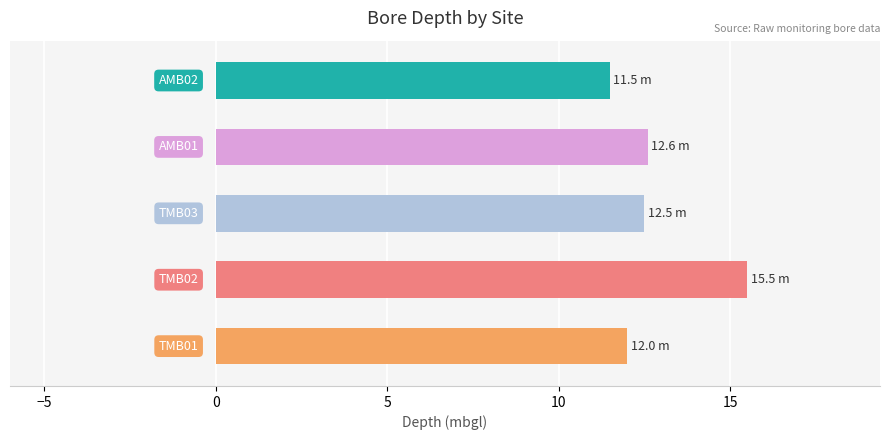

What is the maximum value shown in the chart?

15.5